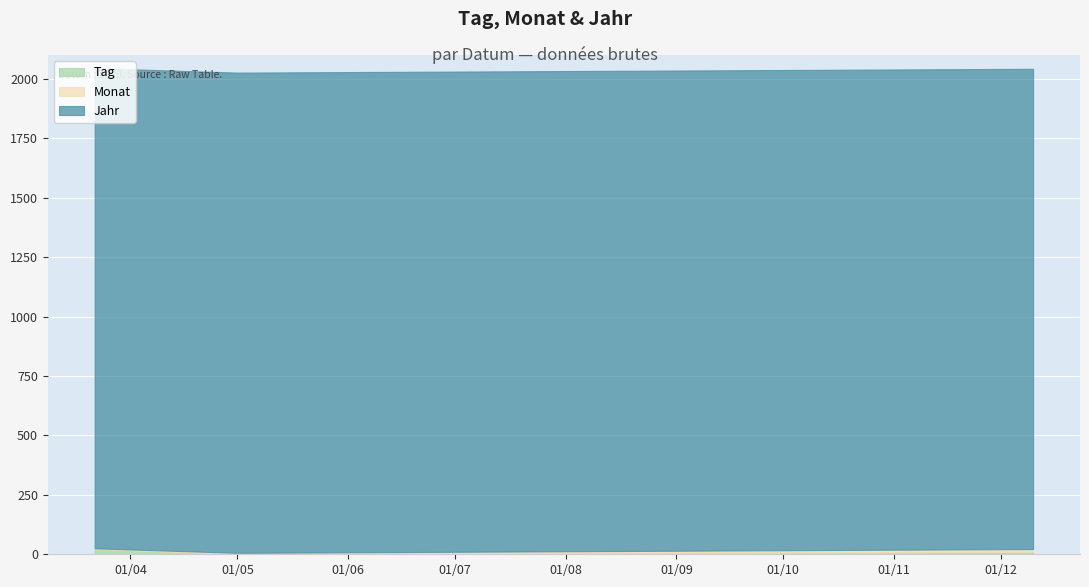

At which category is the sum across all series the highest?

2020-03-22